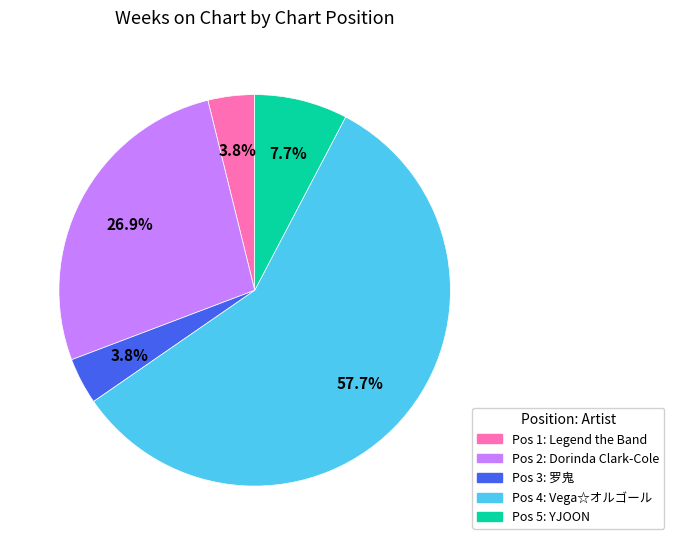

Does any single category account for the majority?

Yes